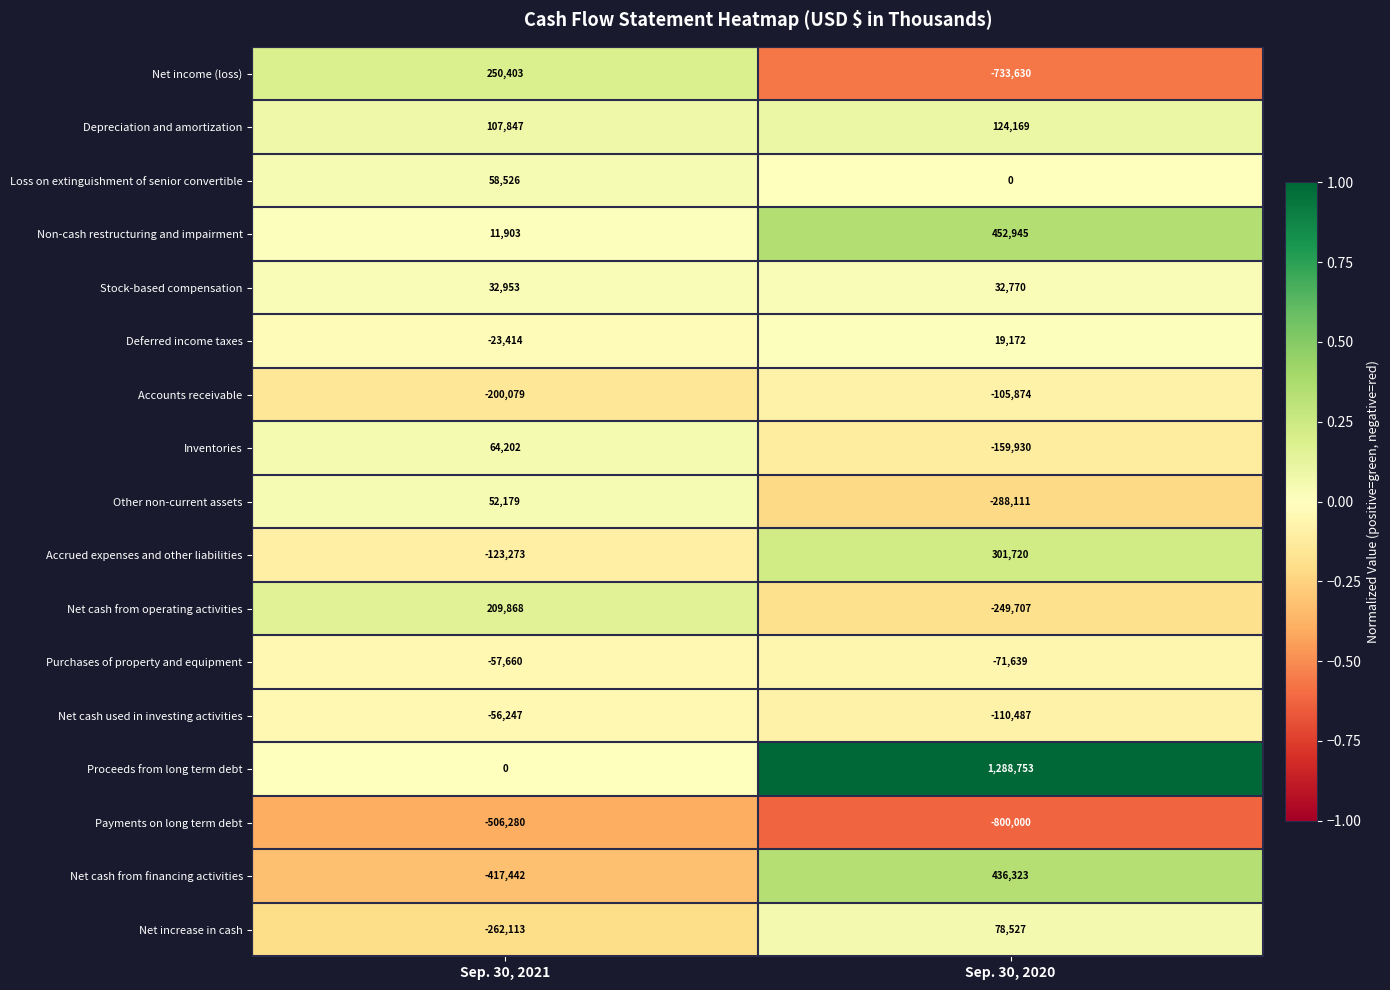

What is the difference between the maximum and minimum values in the Depreciation and amortization series?

16322